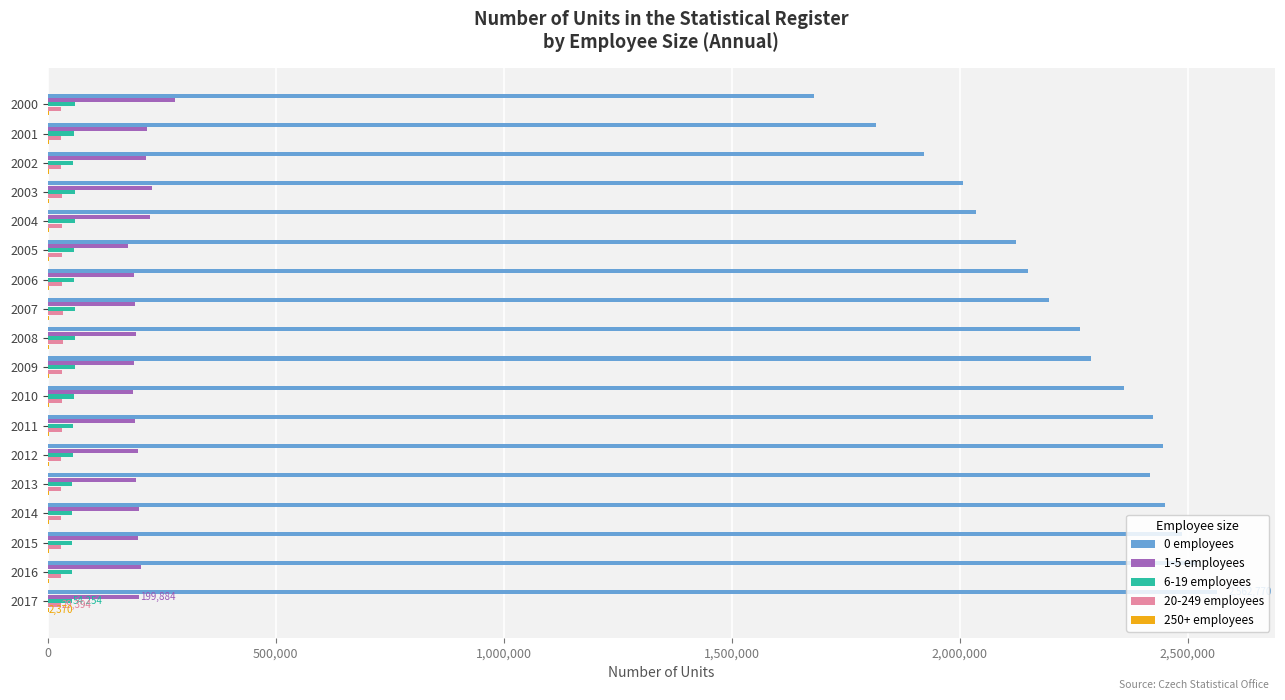

Which series has the widest spread of values?

0 employees